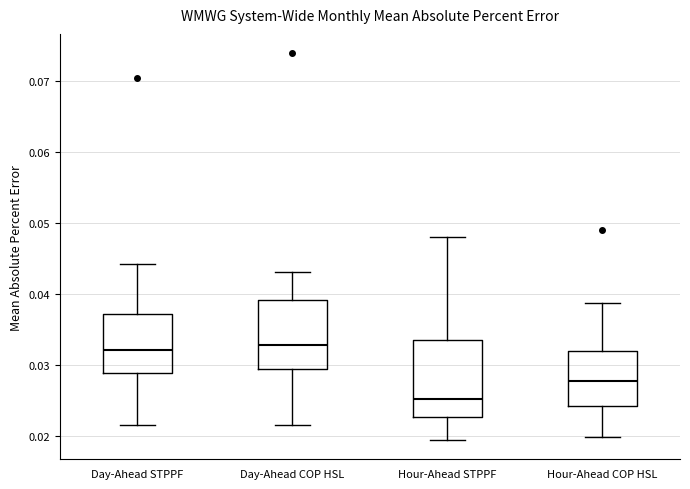

Reading left to right, read every box against the y-axis: the position of its median line, the range the box covers, and the ends of its whiskers. The values are not printed on the chart, so give them approximately, as read against the axis.

Day-Ahead STPPF: median 0.032, box 0.029 to 0.037, whiskers 0.022 to 0.044
Day-Ahead COP HSL: median 0.033, box 0.029 to 0.039, whiskers 0.022 to 0.043
Hour-Ahead STPPF: median 0.025, box 0.023 to 0.034, whiskers 0.019 to 0.048
Hour-Ahead COP HSL: median 0.028, box 0.024 to 0.032, whiskers 0.020 to 0.039